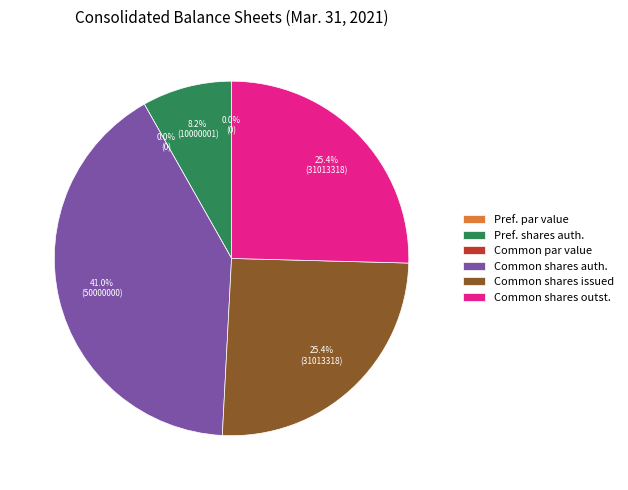

To the nearest percent, what is the difference between the largest and smallest slice percentages?

41%